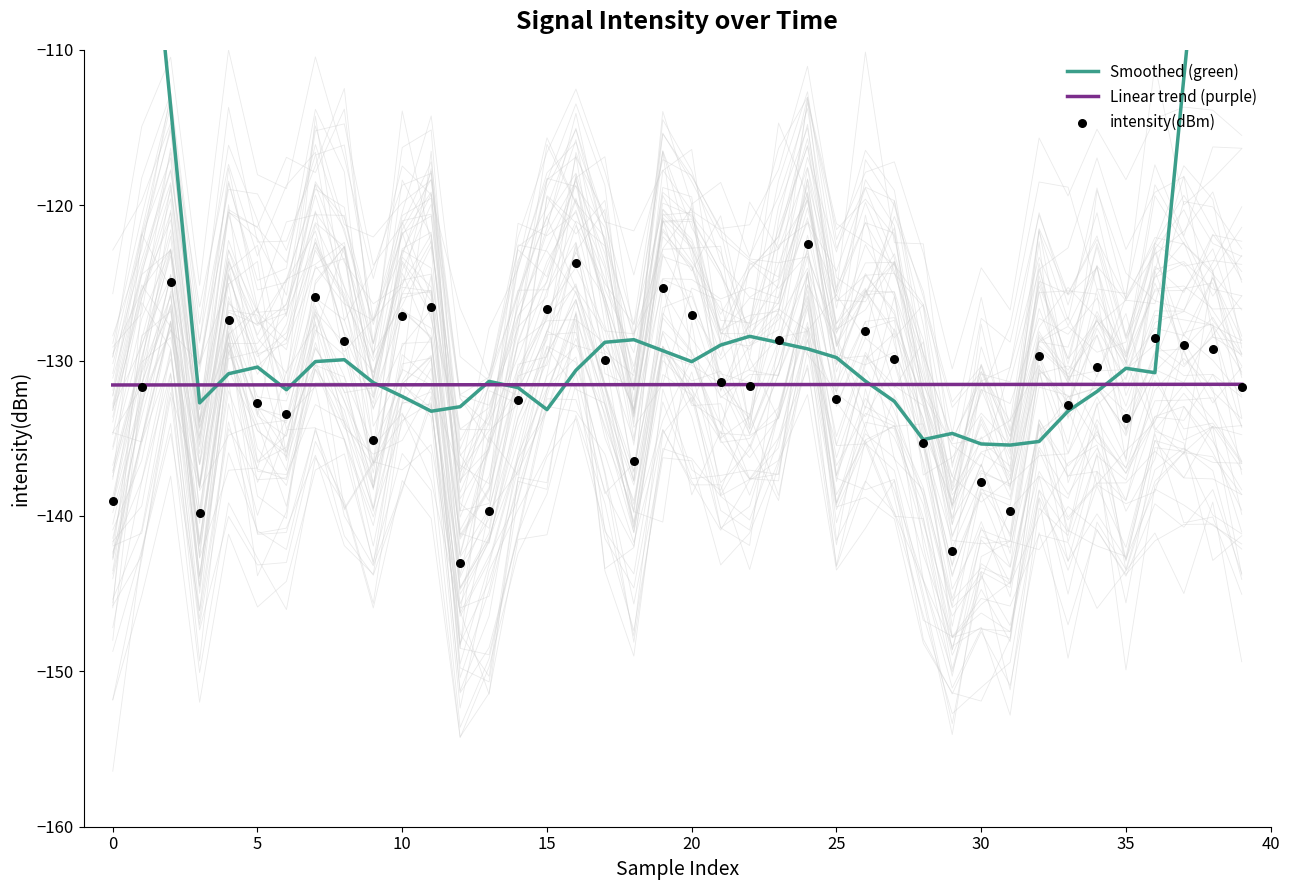

What are all the series names shown in the legend?

Smoothed (green), Linear trend (purple), intensity(dBm)